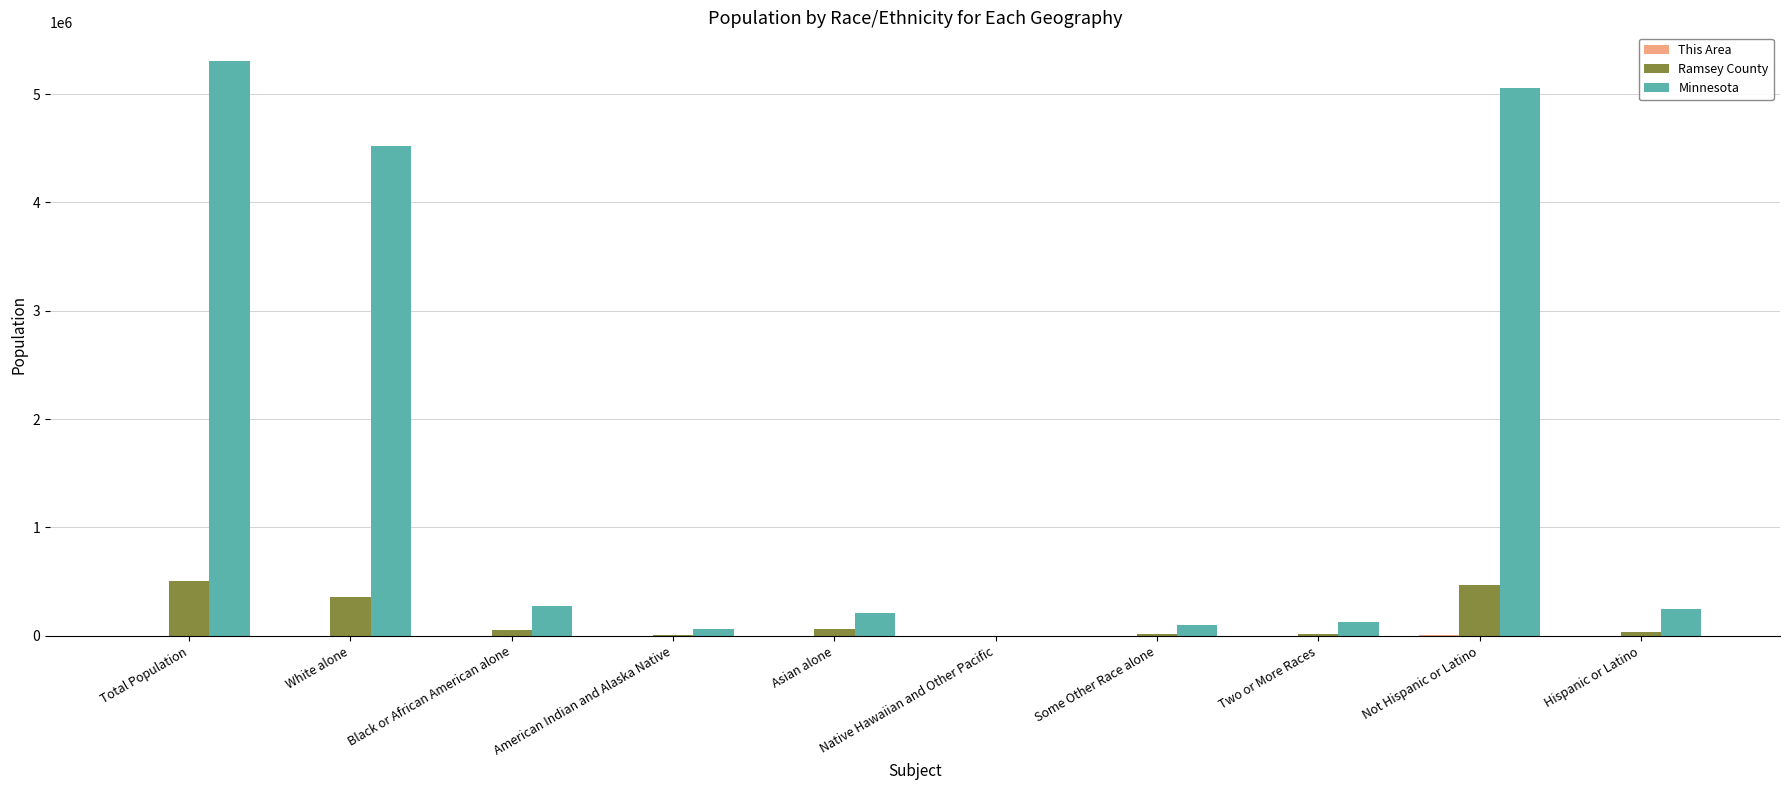

At which category is the sum across all series the highest?

Total Population